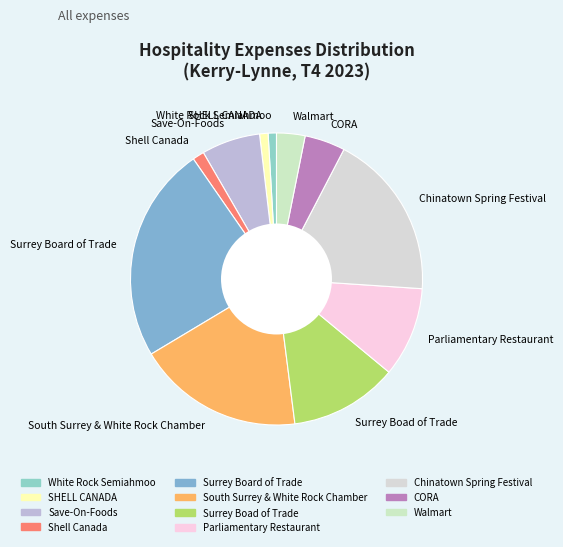

Between Surrey Board of Trade and South Surrey & White Rock Chamber, which is larger?

Surrey Board of Trade